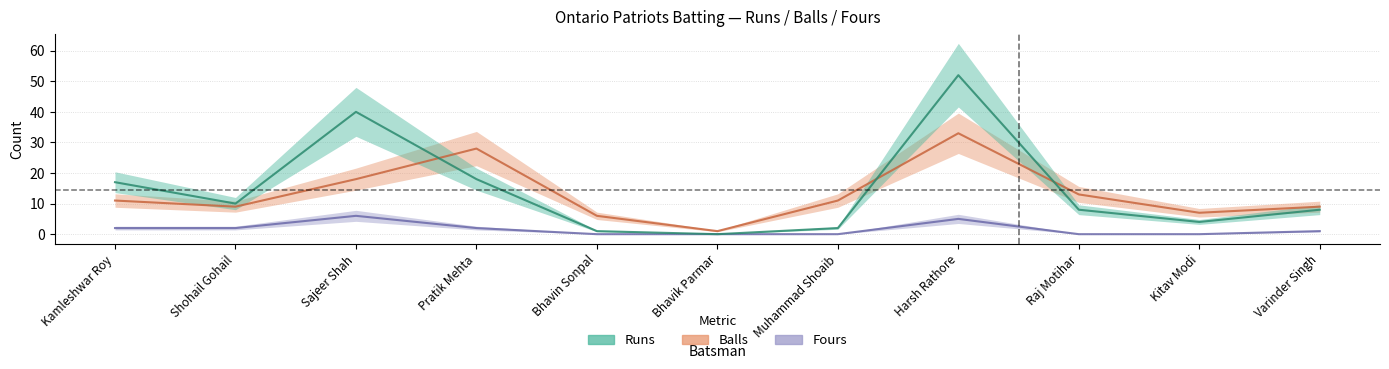

Does the chart have visible grid lines?

Yes